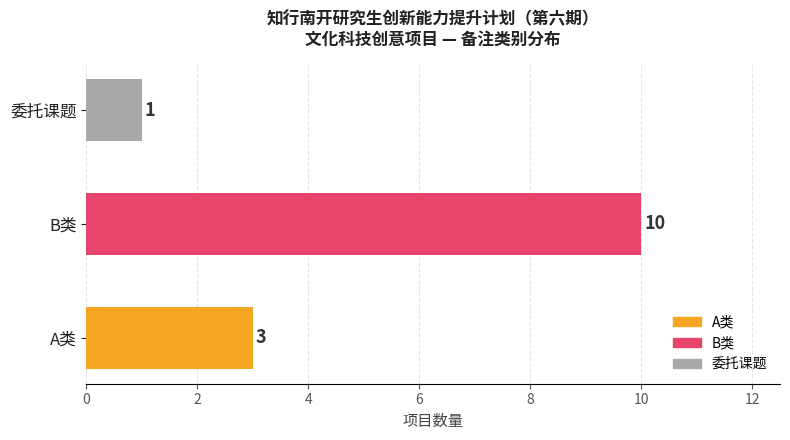

Approximately how many times larger is the value at B类 compared to A类?

3.3